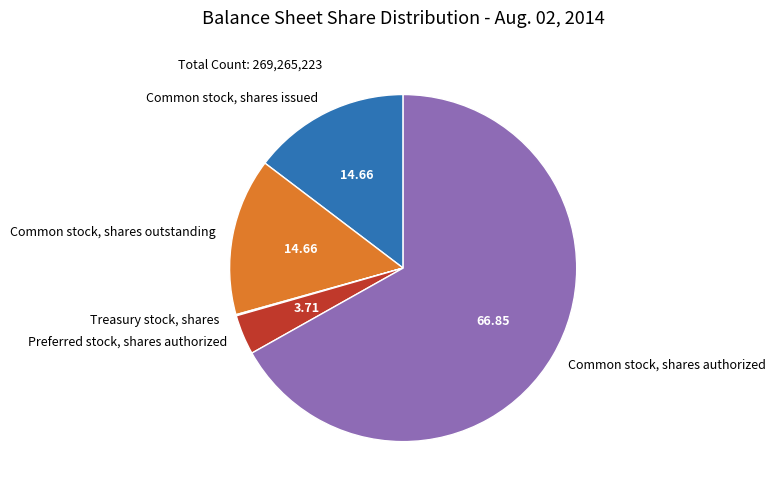

Is the sum of Common stock, shares outstanding and Preferred stock, shares authorized greater than half?

No